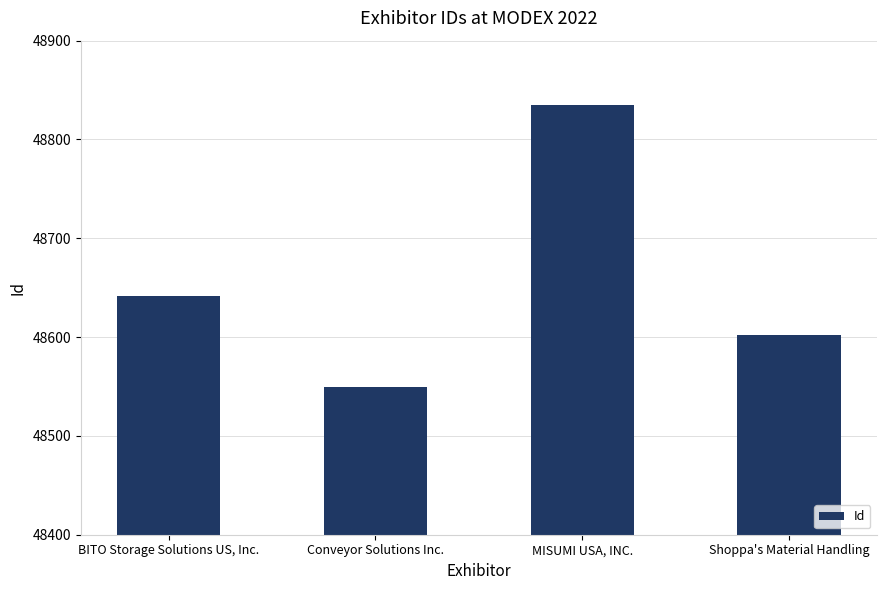

What position from the left is Conveyor Solutions Inc.?

2